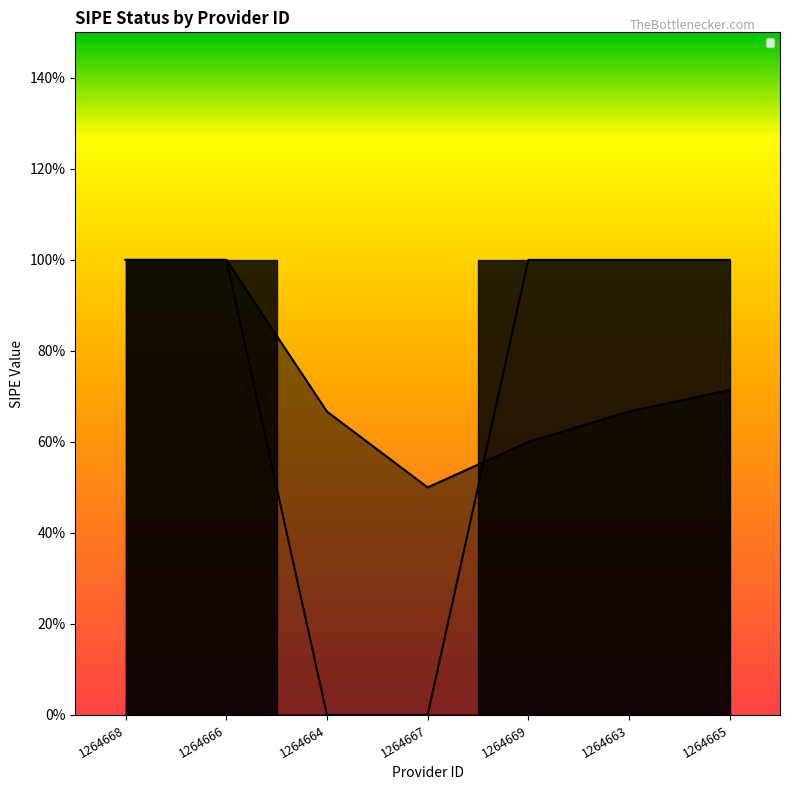

How many distinct data groups are displayed?

1